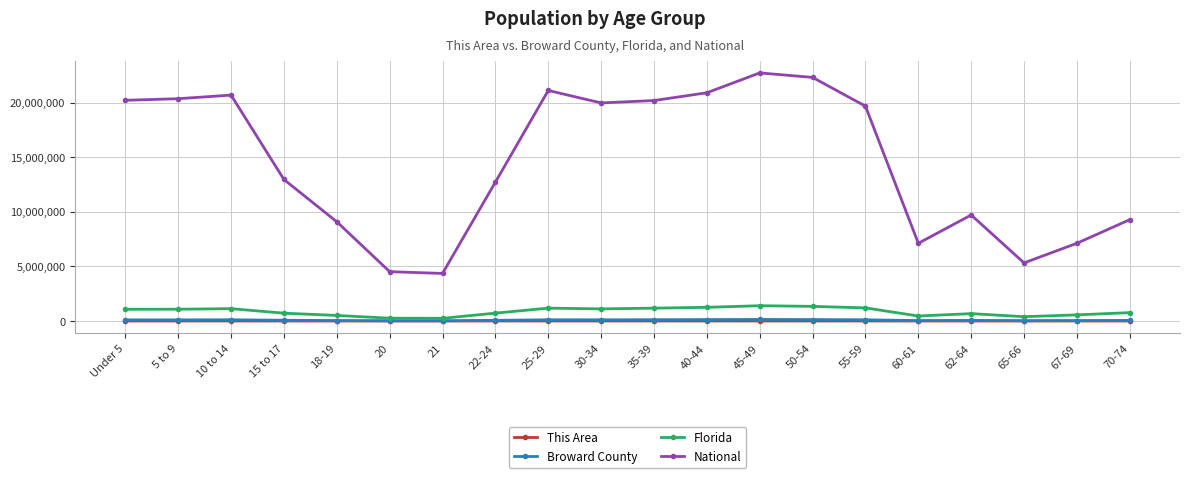

Which series changed the most between 30-34 and 67-69?

National